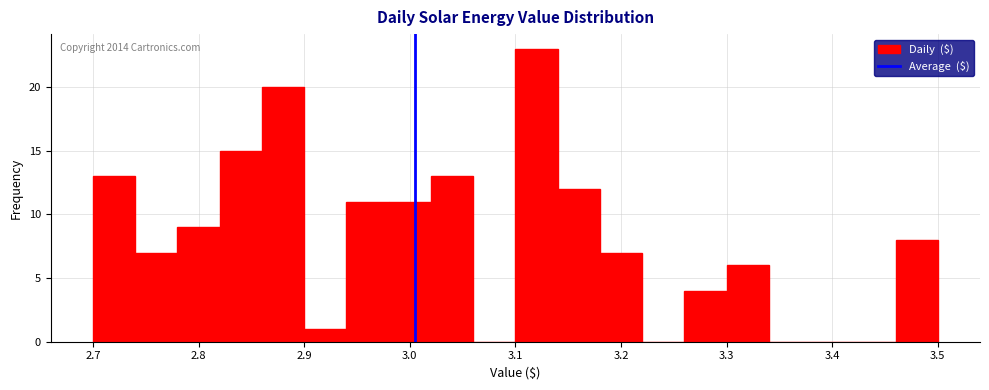

Which range on the x-axis has the tallest bar?

3.10 to 3.14